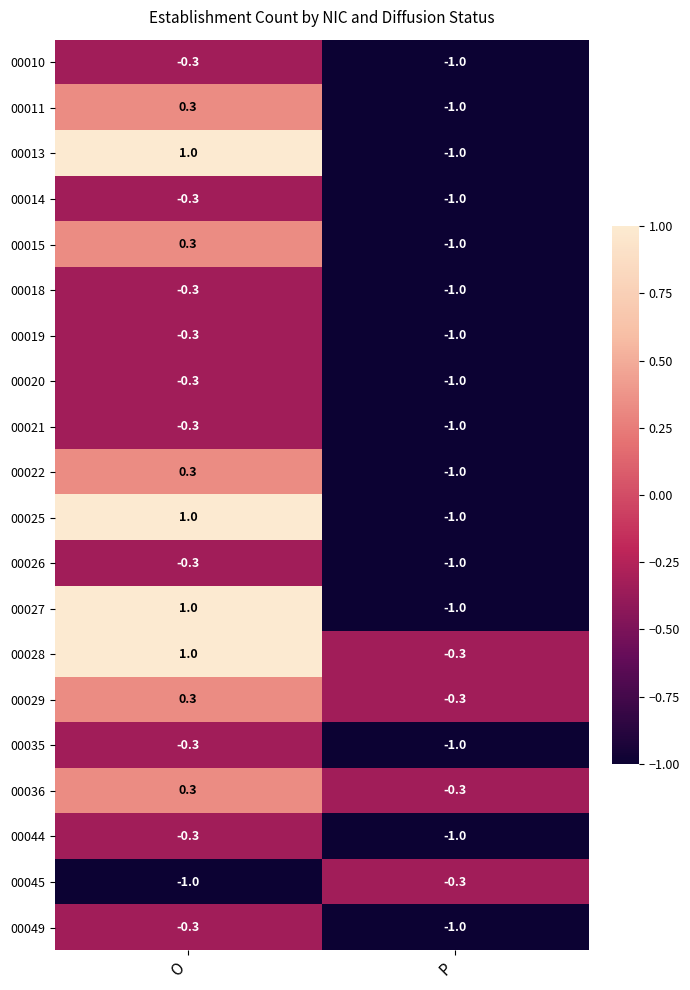

Which series has the largest total across all categories?

00028